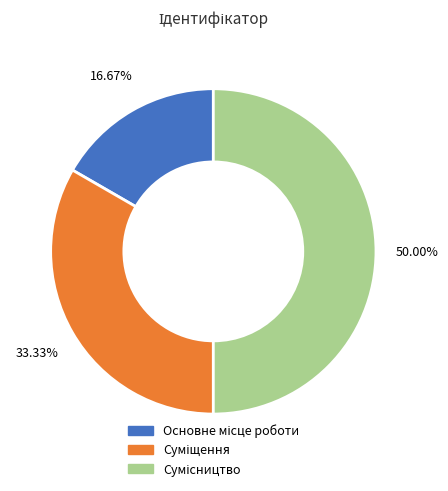

How many slices are in this pie chart?

3